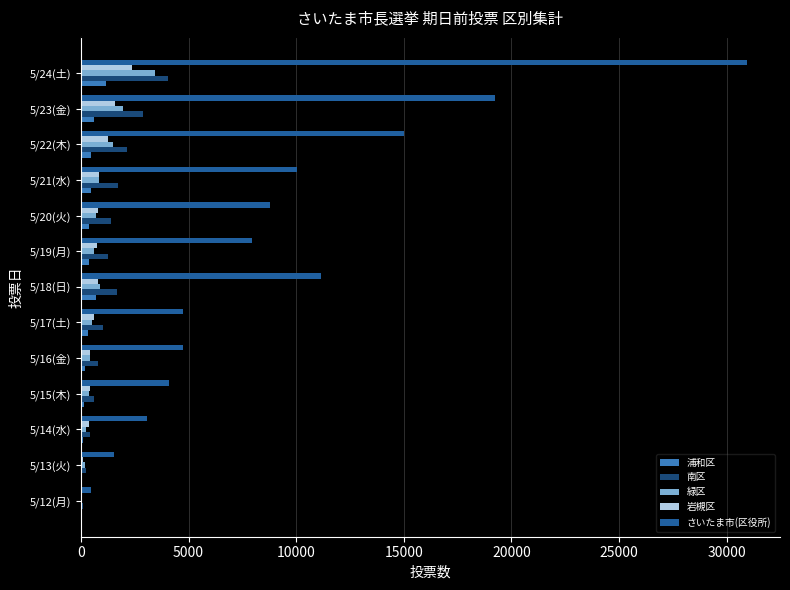

At which category is the sum across all series the highest?

5/24(土)